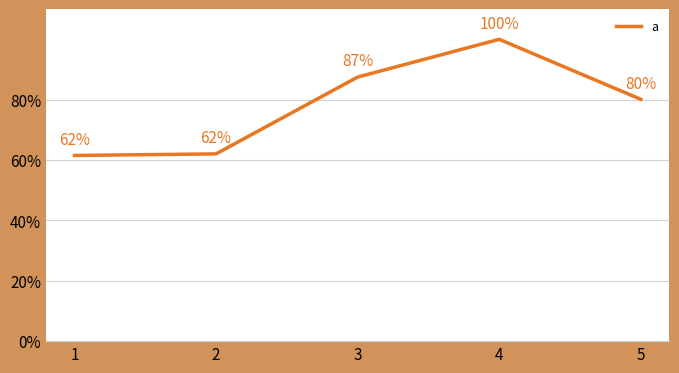

What is the change in value from 3 to 5?

-0.1